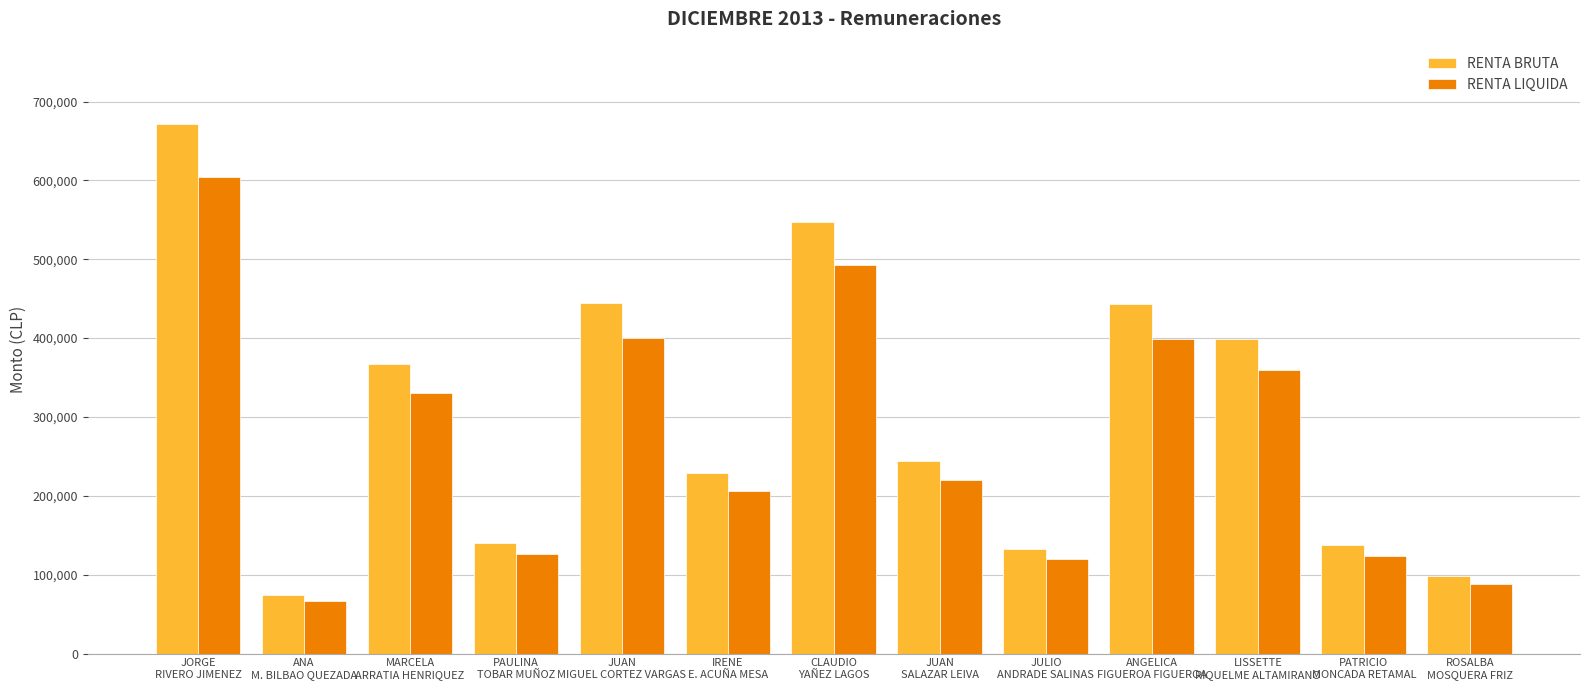

The value of RENTA LIQUIDA at MARCELA
ARRATIA HENRIQUEZ is 330682. True or false?

True